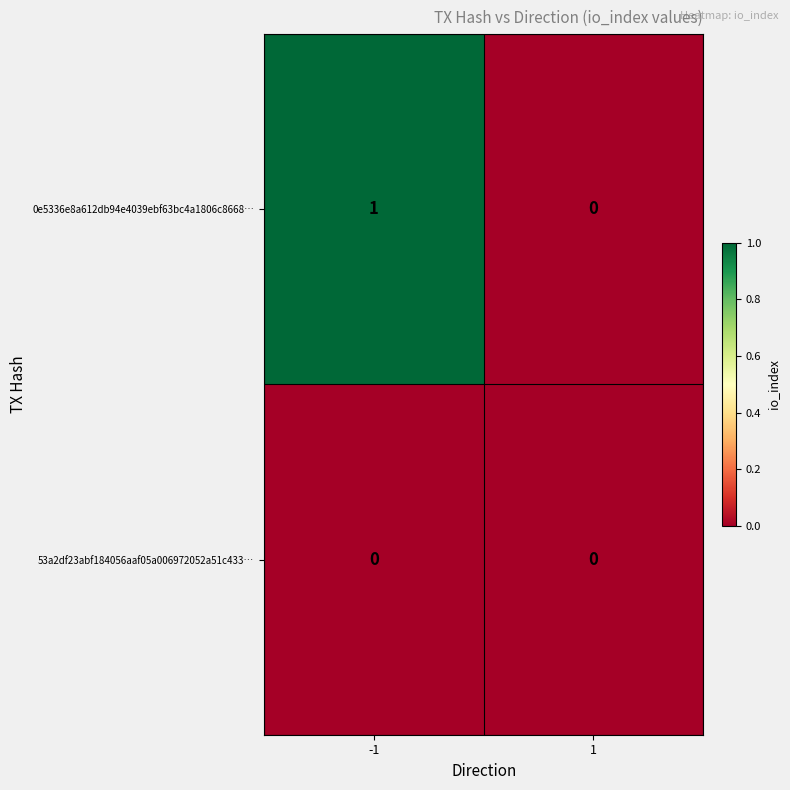

Reading left to right, extract all data points from this chart.

0e5336e8a612db94e4039ebf63bc4a1806c8668…: -1=1	1=0
53a2df23abf184056aaf05a006972052a51c433…: -1=0	1=0